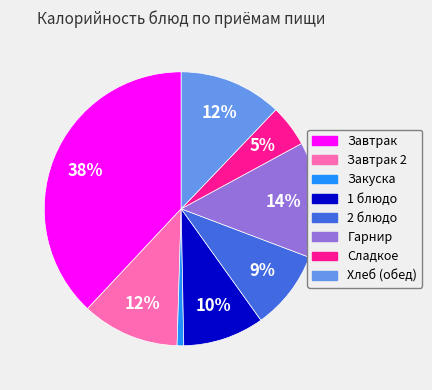

To the nearest percent, what is the difference between the largest and smallest slice percentages?

37%